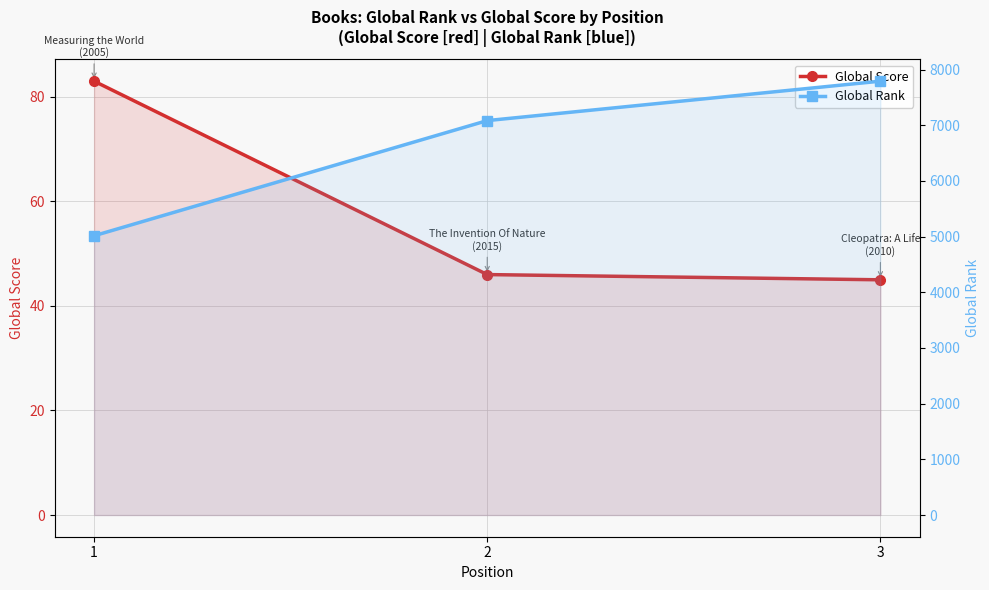

Between 1 and 2, which series saw the biggest shift?

Global Rank